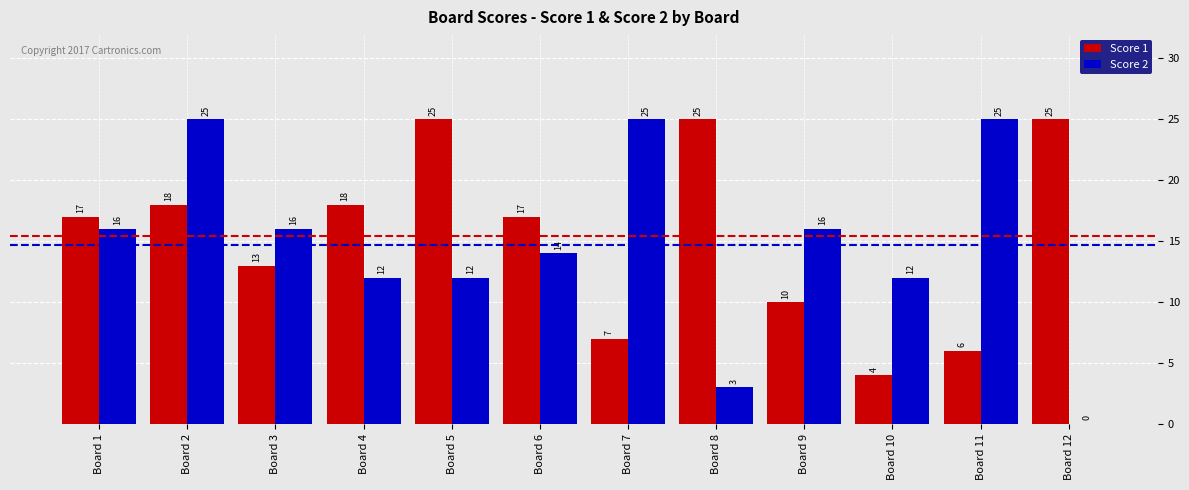

What is the approximate value of Score 2 at Board 3, to the nearest 10?

20